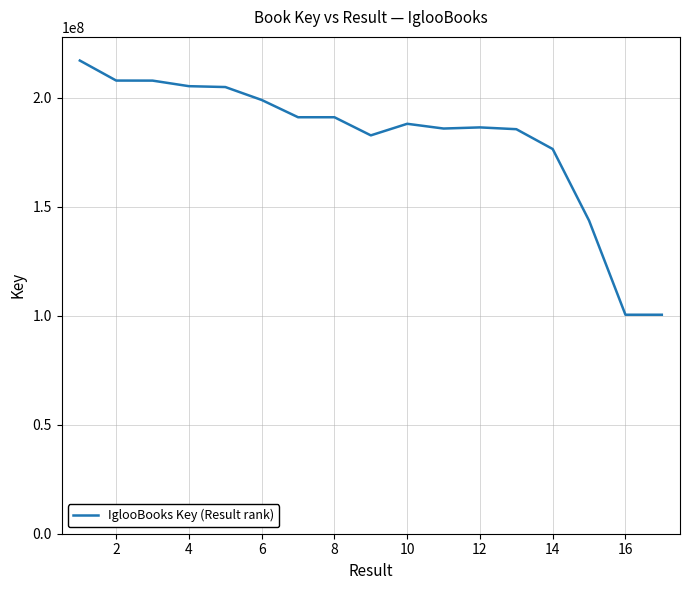

What is the minimum value shown in the chart?

100403090